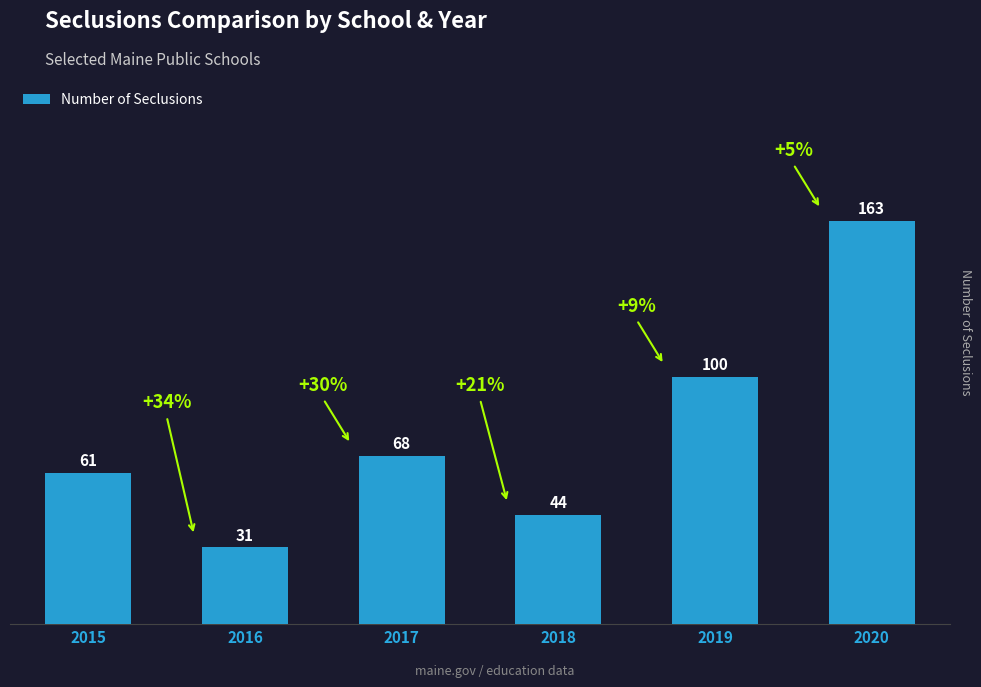

Which has a higher value, 2019 or 2017?

2019